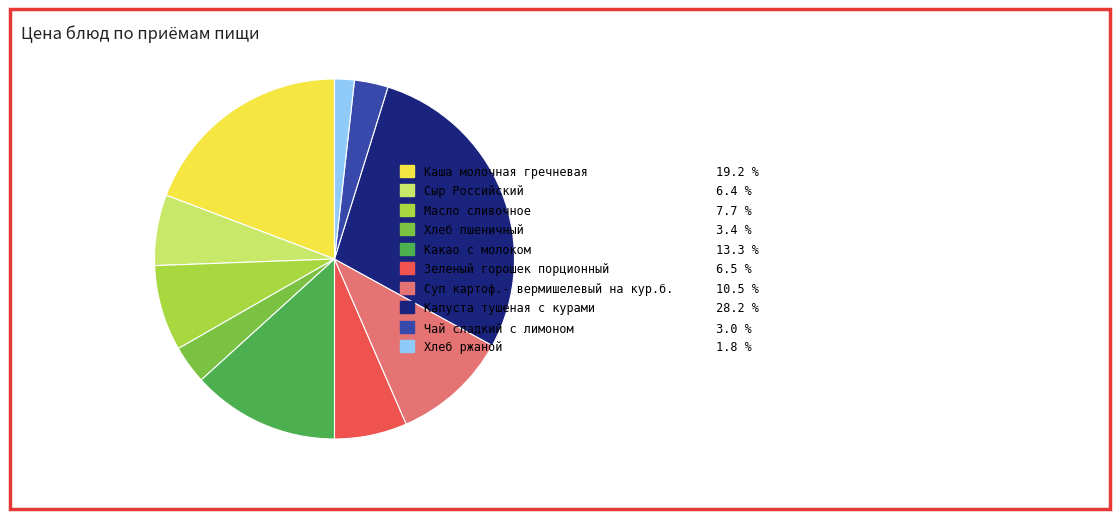

Does any single category account for the majority?

No